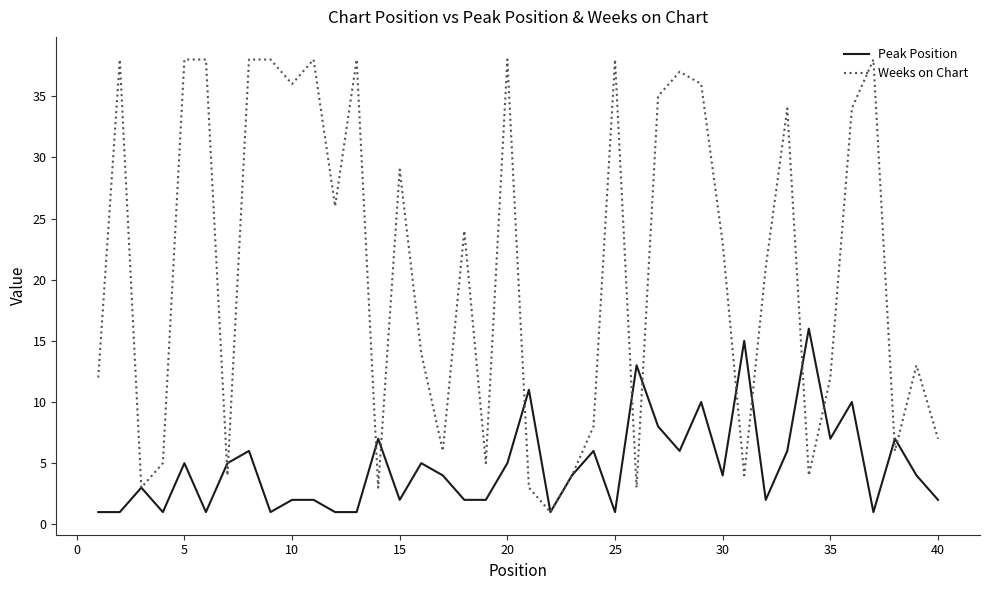

Rank the series by their maximum value, from lowest to highest.

Peak Position, Weeks on Chart